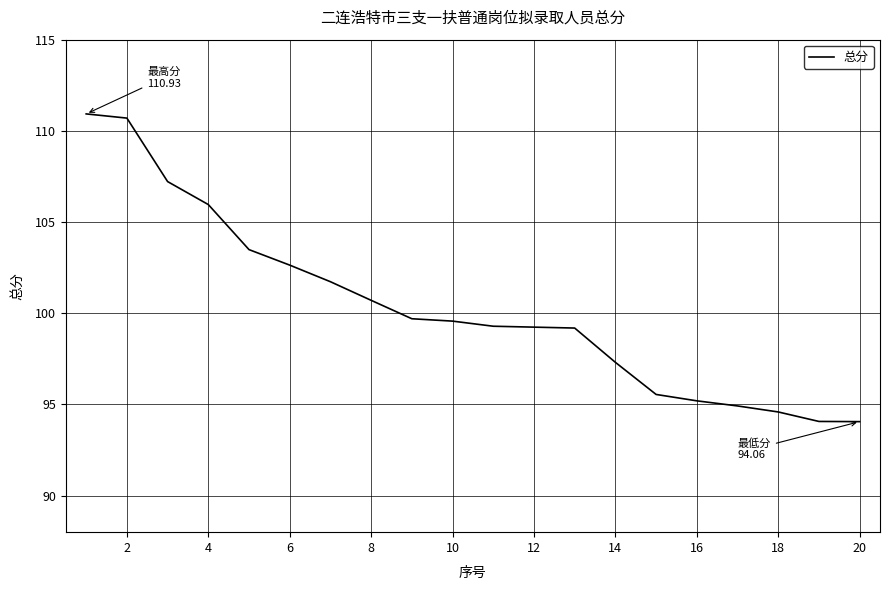

What is the smallest value displayed?

94.1